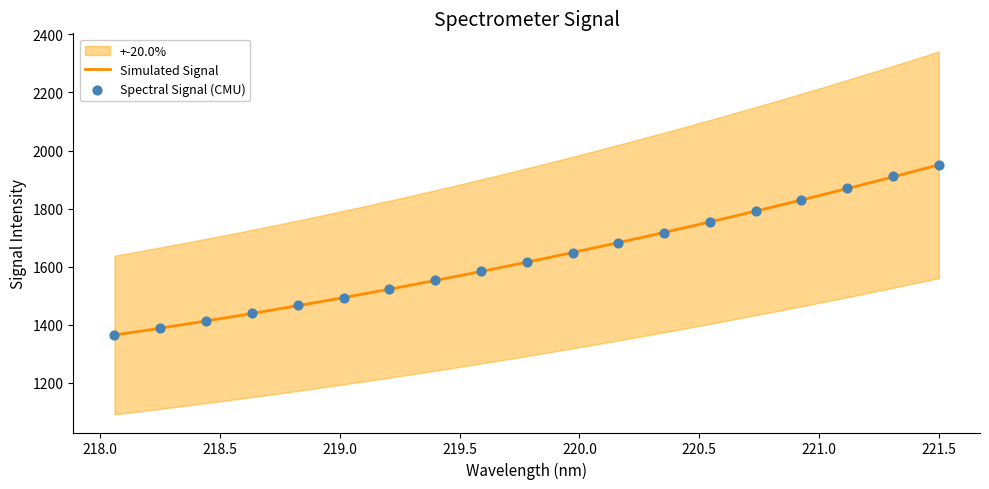

What is the highest value of the Simulated Signal series?

1950.9